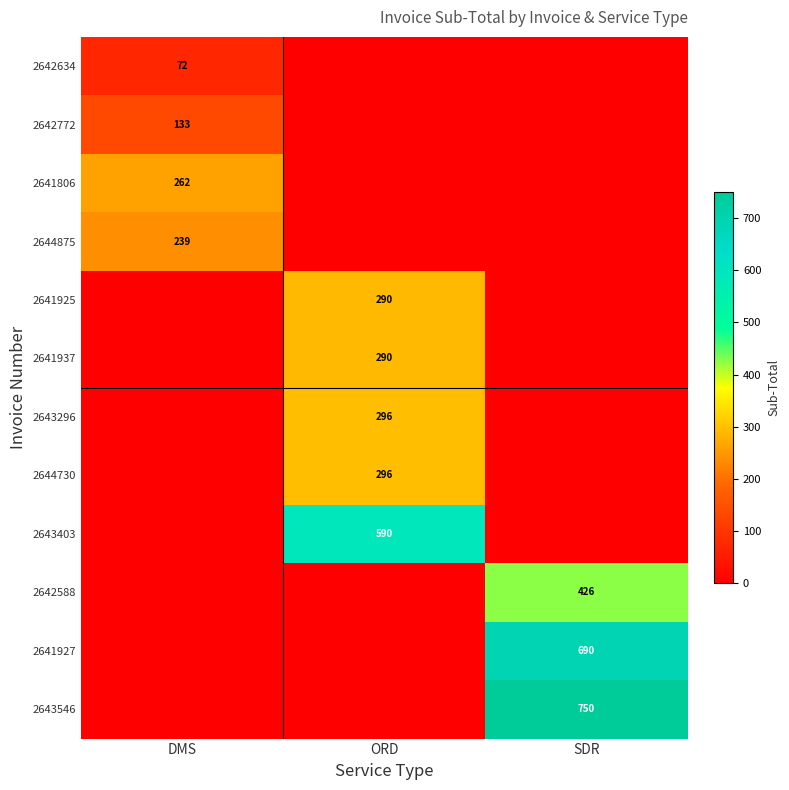

What is the highest value of the 2642772 series?

133.1